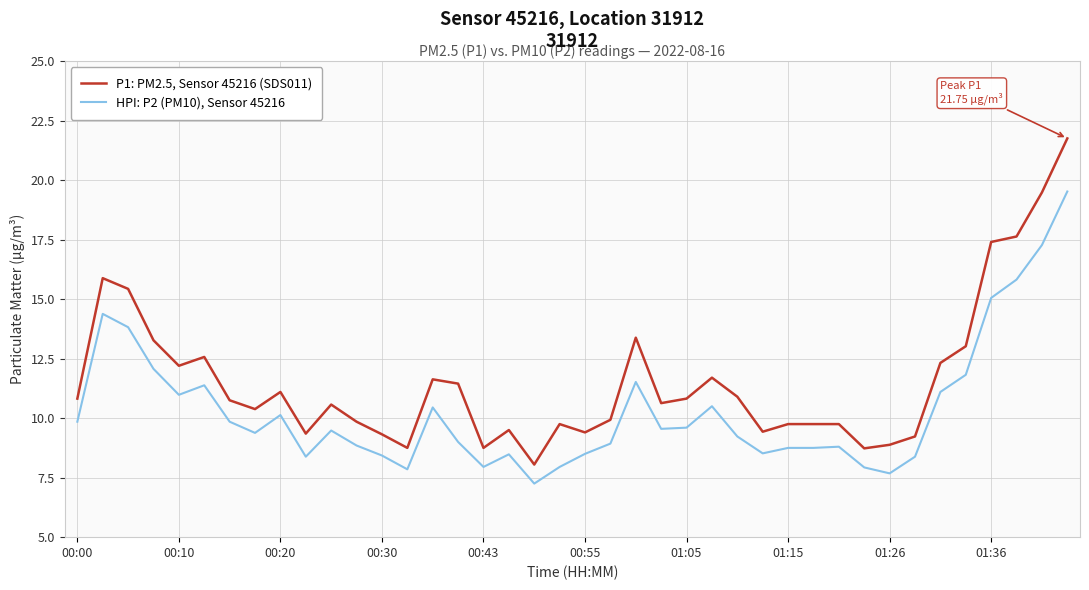

Which series has the largest total across all categories?

P1: PM2.5, Sensor 45216 (SDS011)